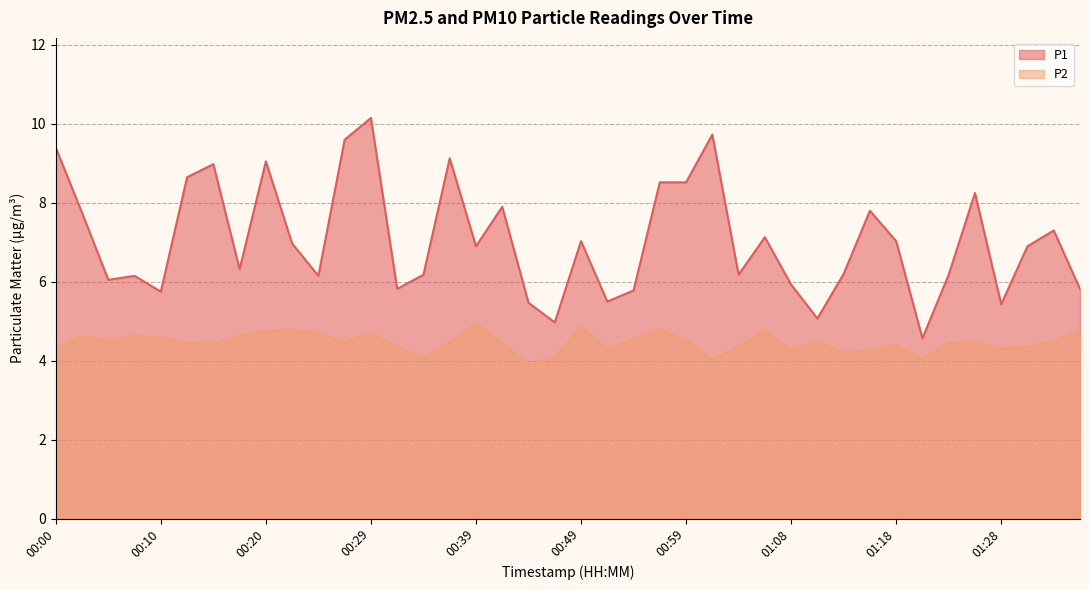

True or false: P2 has more than 2 points higher than both neighbors.

True